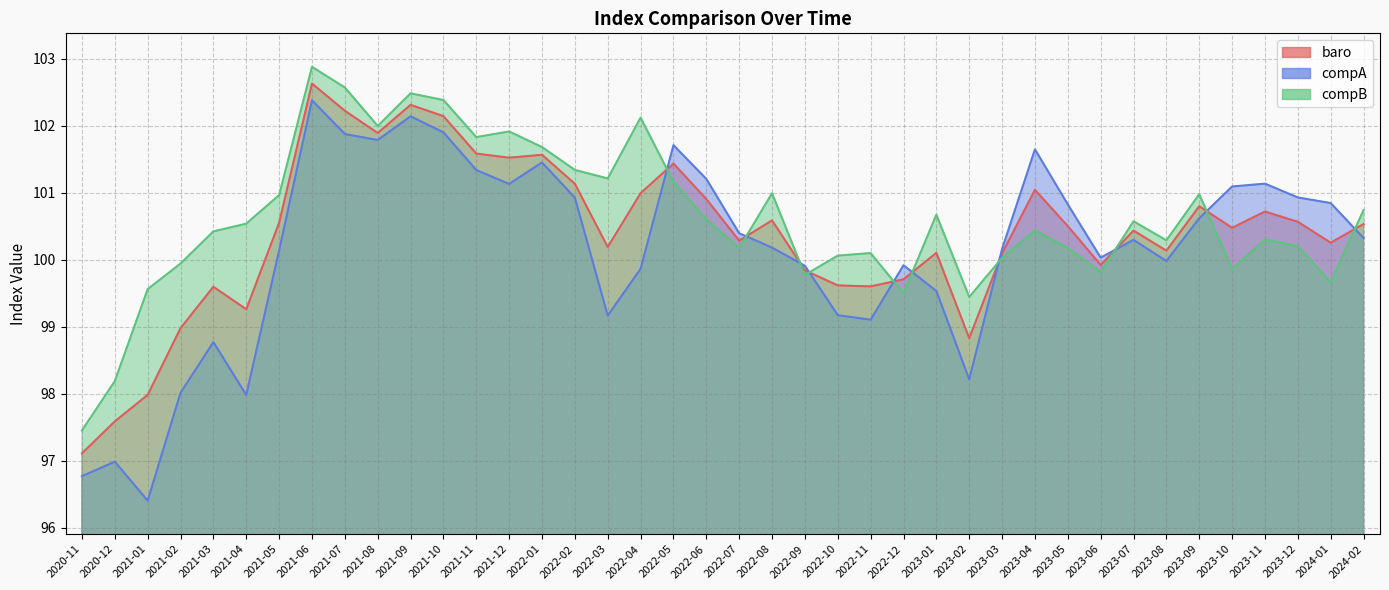

How many data points in compA are less than 100?

15